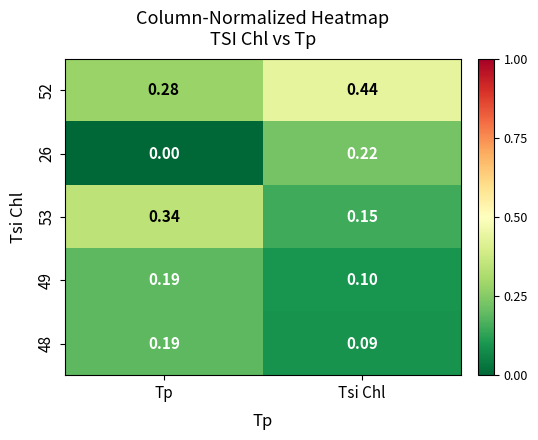

Is the value of 49 at Tp greater than the value of 26 at Tsi Chl?

No